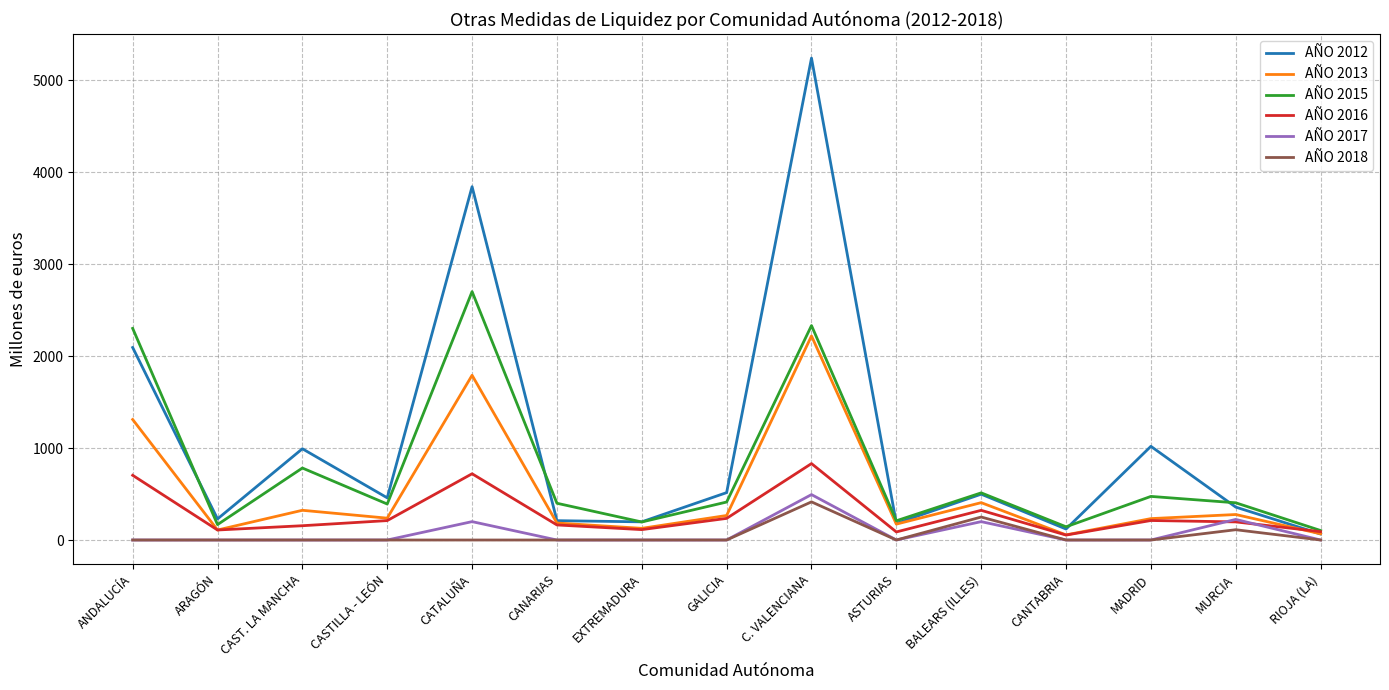

Count the number of categories in the chart.

15